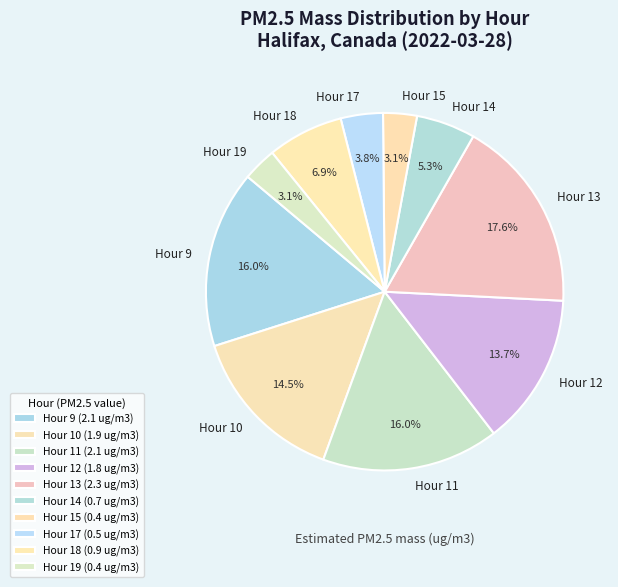

Does any single category account for the majority?

No